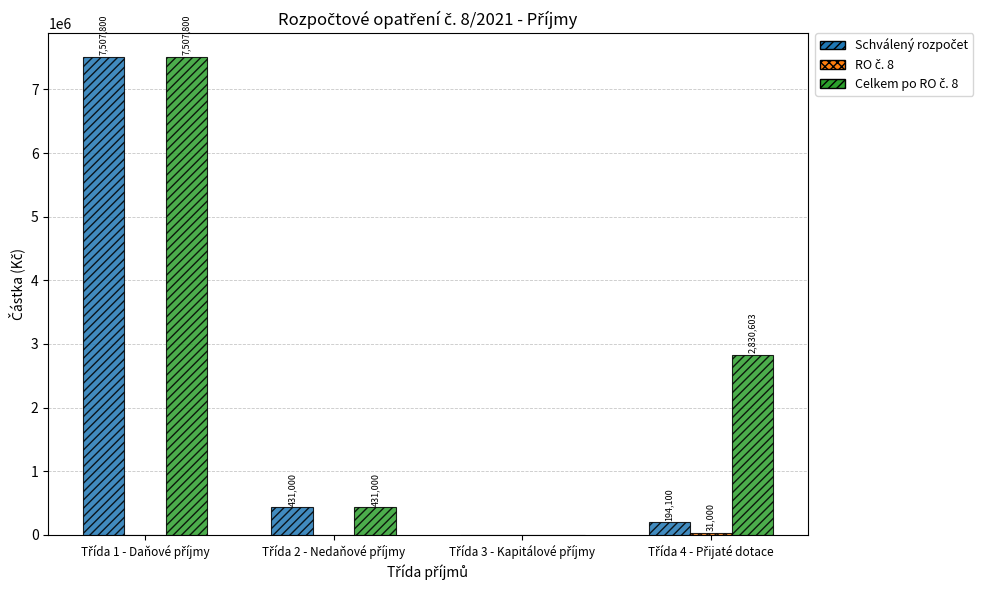

Between Třída 3 - Kapitálové příjmy and Třída 1 - Daňové příjmy, which is larger?

Třída 1 - Daňové příjmy